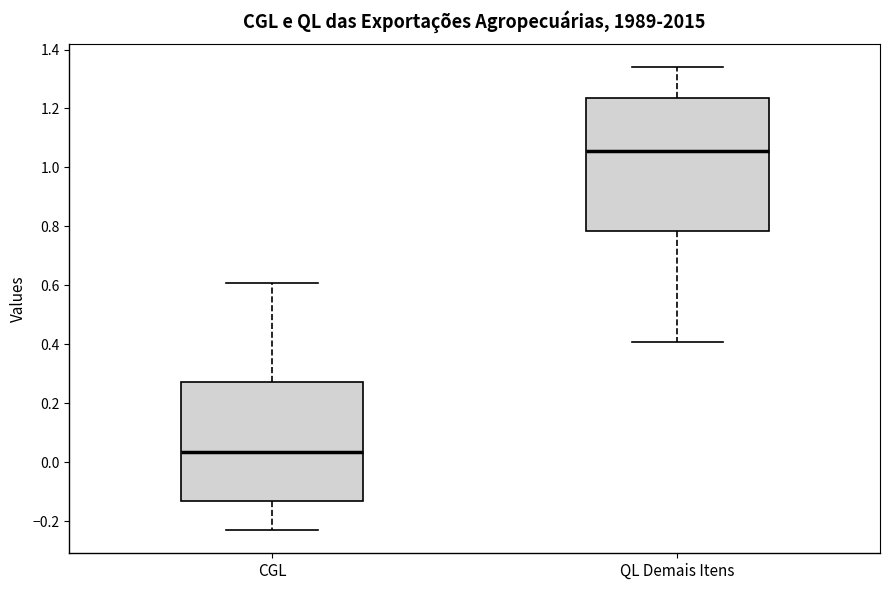

Reading left to right, read every box against the y-axis: the position of its median line, the range the box covers, and the ends of its whiskers. The values are not printed on the chart, so give them approximately, as read against the axis.

CGL: median 0.04, box -0.14 to 0.28, whiskers -0.24 to 0.60
QL Demais Itens: median 1.06, box 0.78 to 1.24, whiskers 0.40 to 1.34